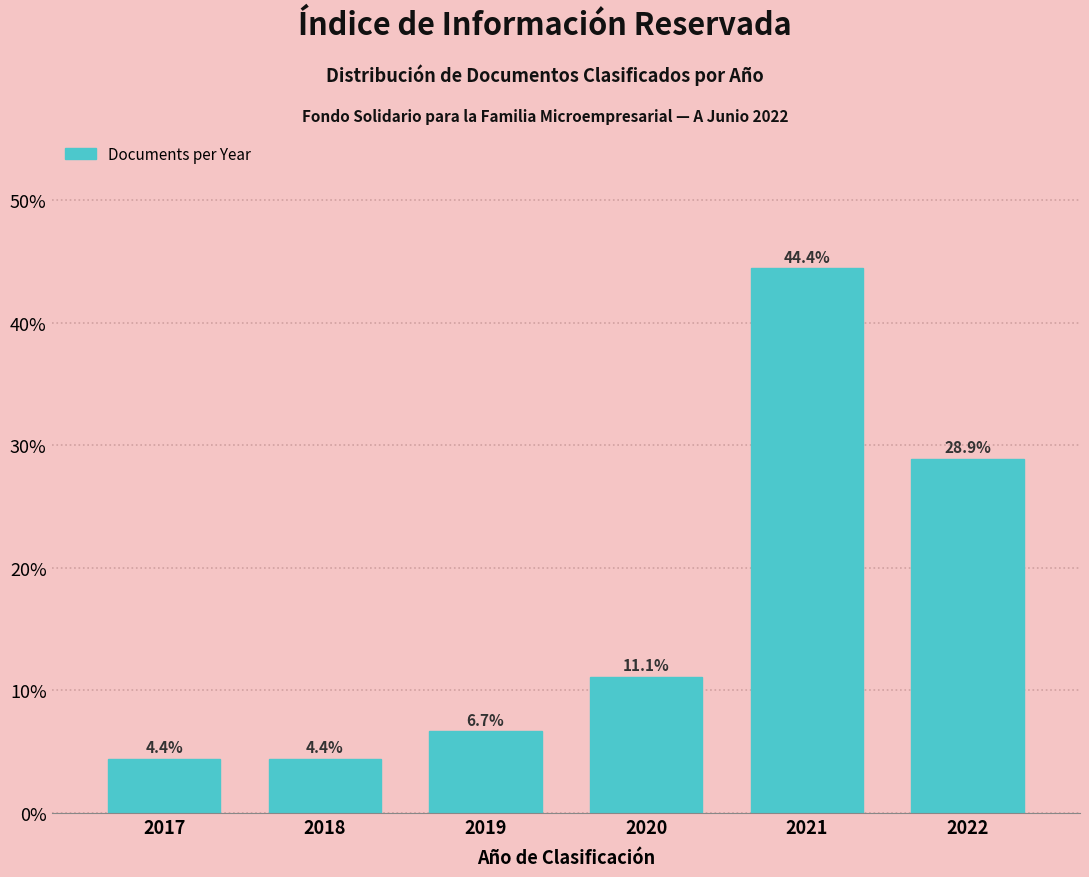

Reading right to left, list all the values displayed in this chart.

2022=28.9	2021=44.4	2020=11.1	2019=6.7	2018=4.4	2017=4.4